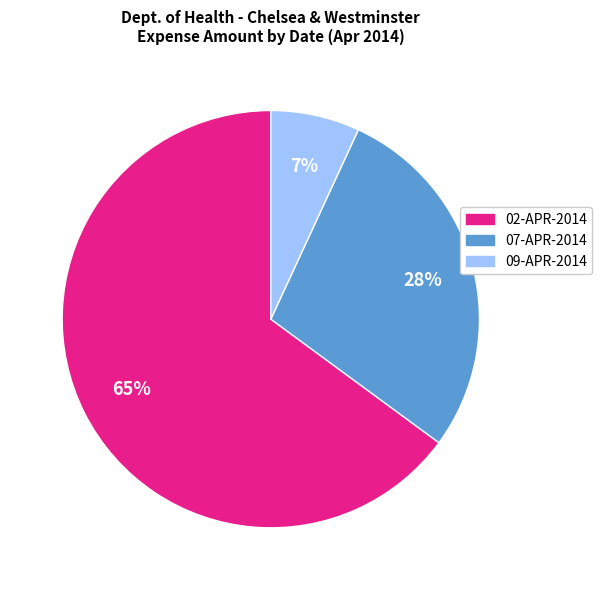

To the nearest percent, what is the average slice percentage?

33%